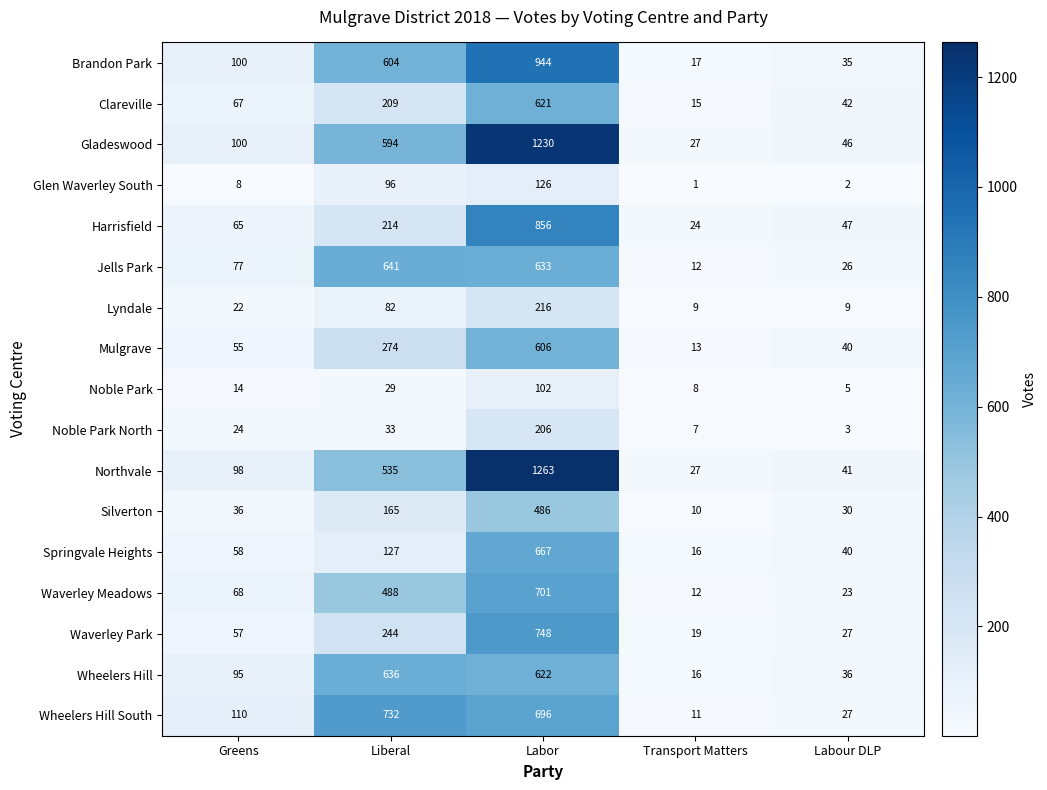

The Waverley Park series shows 120 at Liberal. True or false?

False